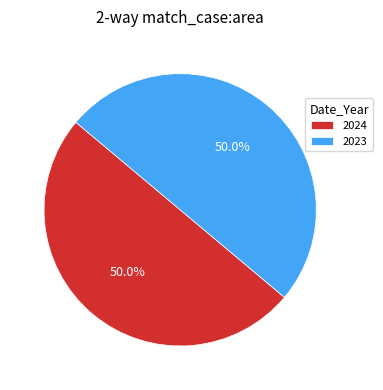

How many segments does this pie chart have?

2